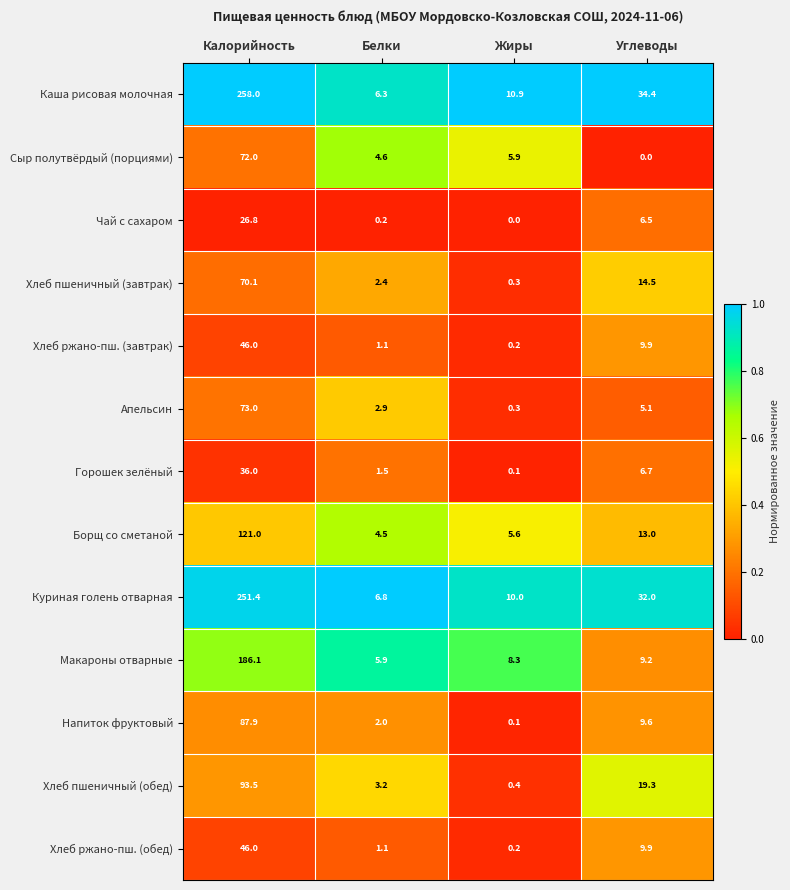

The value of Чай с сахаром at Жиры is 0.0. True or false?

True